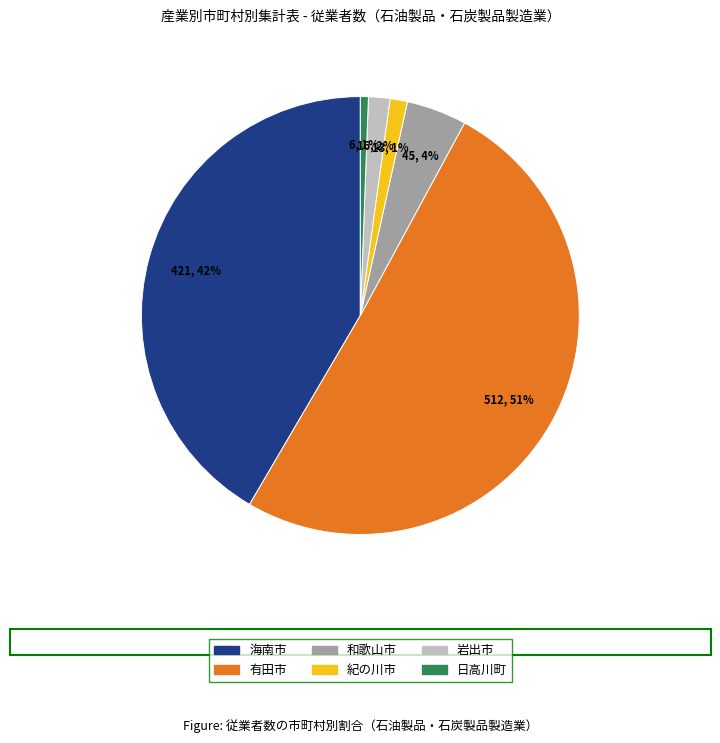

To the nearest percent, what is the average slice percentage?

17%